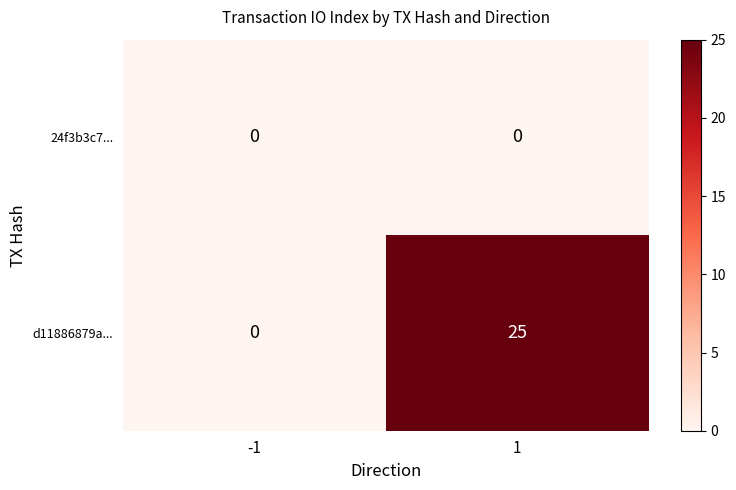

List the series in order of their peak value, lowest first.

24f3b3c7..., d11886879a...